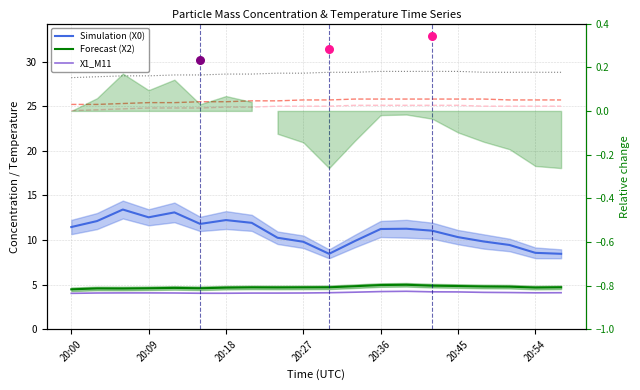

At how many categories does at least one series exceed 27?

20